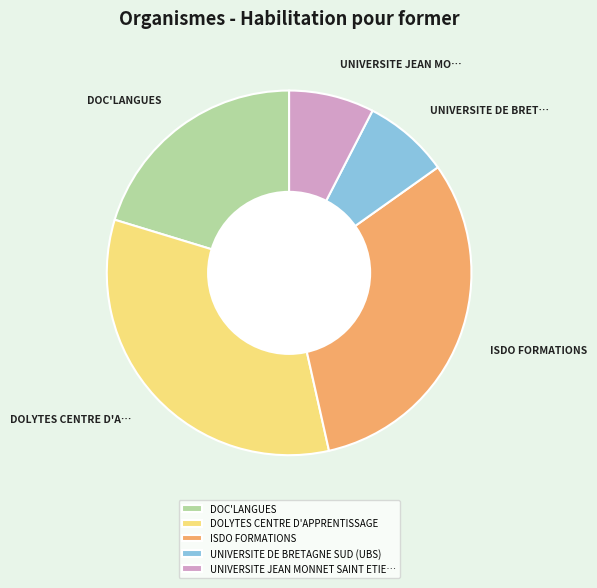

Which category has the biggest portion of the pie?

DOLYTES CENTRE D'APPRENTISSAGE